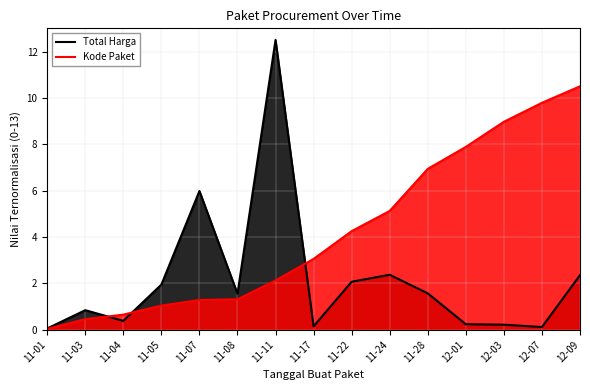

How many times do Total Harga and Kode Paket cross each other?

3